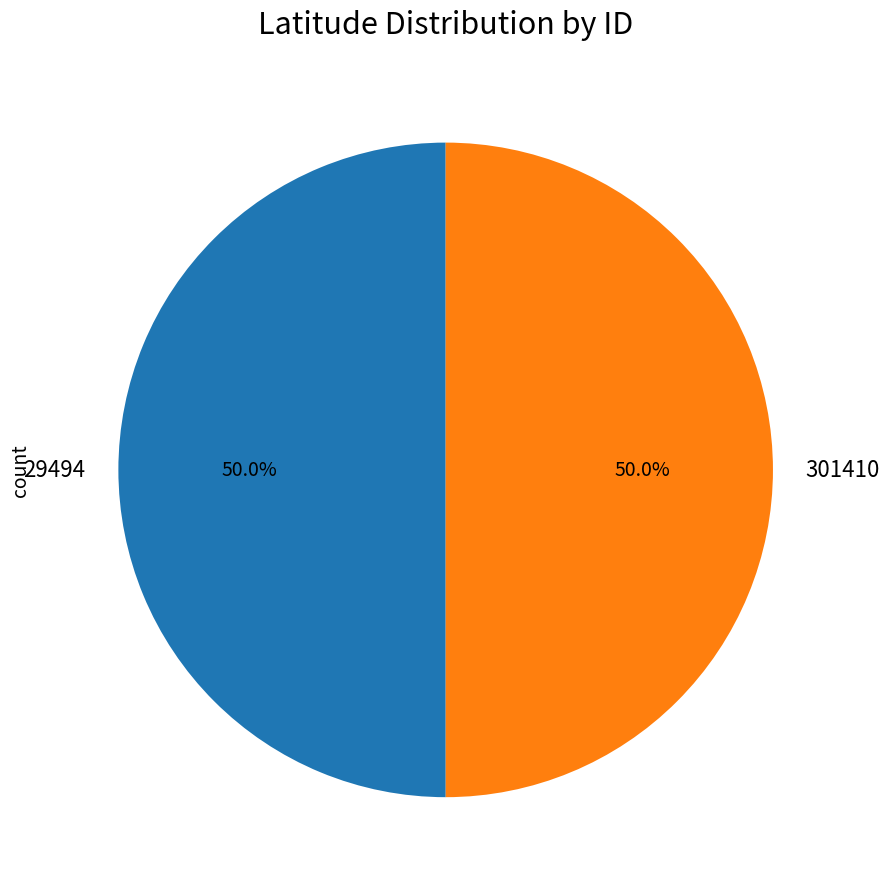

What is the ratio of the value at 301410 to the value at 29494?

1.0